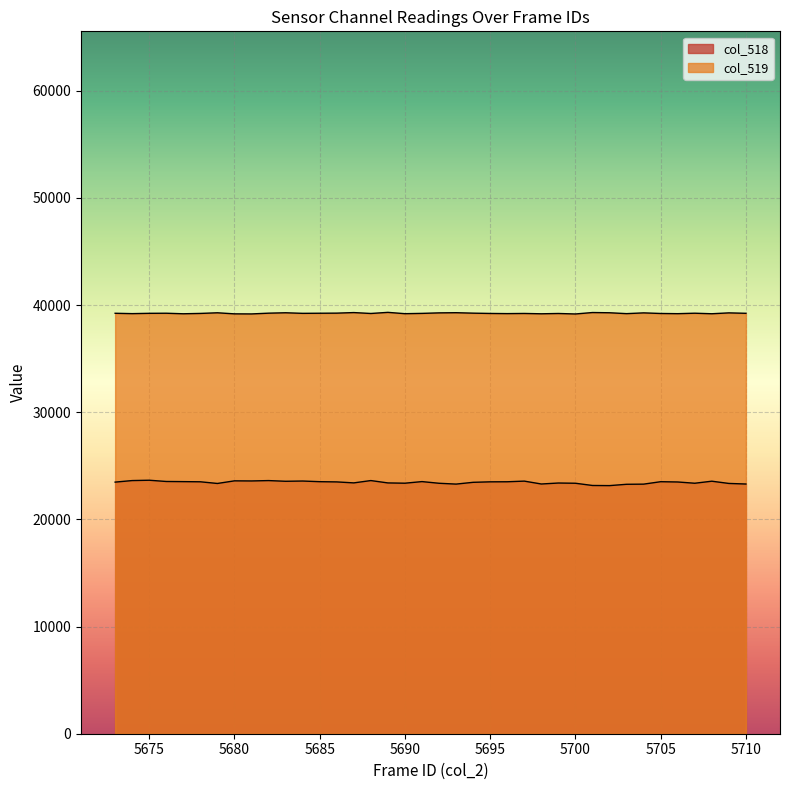

Reading right to left, what are all the values shown in this chart?

col_518: 5710=23298	5709=23352	5708=23561	5707=23371	5706=23488	5705=23514	5704=23287	5703=23273	5702=23149	5701=23162	5700=23370	5699=23391	5698=23300	5697=23569	5696=23508	5695=23502	5694=23457	5693=23291	5692=23368	5691=23524	5690=23375	5689=23400	5688=23620	5687=23404	5686=23495	5685=23516	5684=23577	5683=23554	5682=23619	5681=23584	5680=23594	5679=23350	5678=23506	5677=23521	5676=23535	5675=23651	5674=23620	5673=23476
col_519: 5710=39227	5709=39266	5708=39185	5707=39235	5706=39192	5705=39210	5704=39266	5703=39195	5702=39277	5701=39298	5700=39164	5699=39209	5698=39181	5697=39212	5696=39198	5695=39213	5694=39240	5693=39282	5692=39266	5691=39219	5690=39191	5689=39314	5688=39210	5687=39294	5686=39242	5685=39233	5684=39223	5683=39276	5682=39239	5681=39168	5680=39175	5679=39274	5678=39215	5677=39183	5676=39233	5675=39225	5674=39196	5673=39229